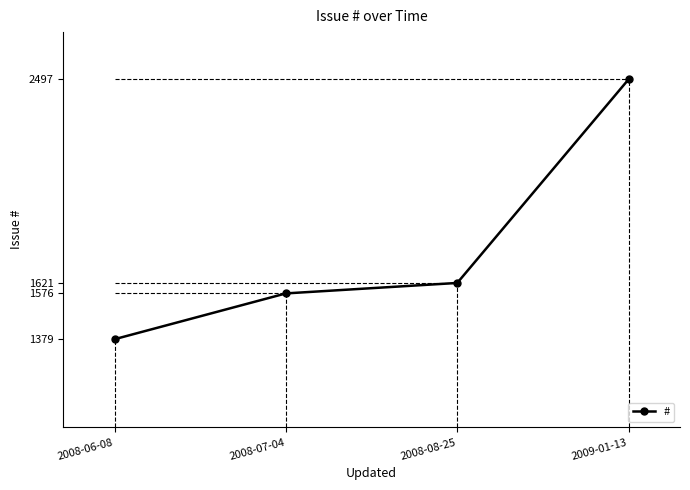

What is the value of the 2nd point from the left?

1576